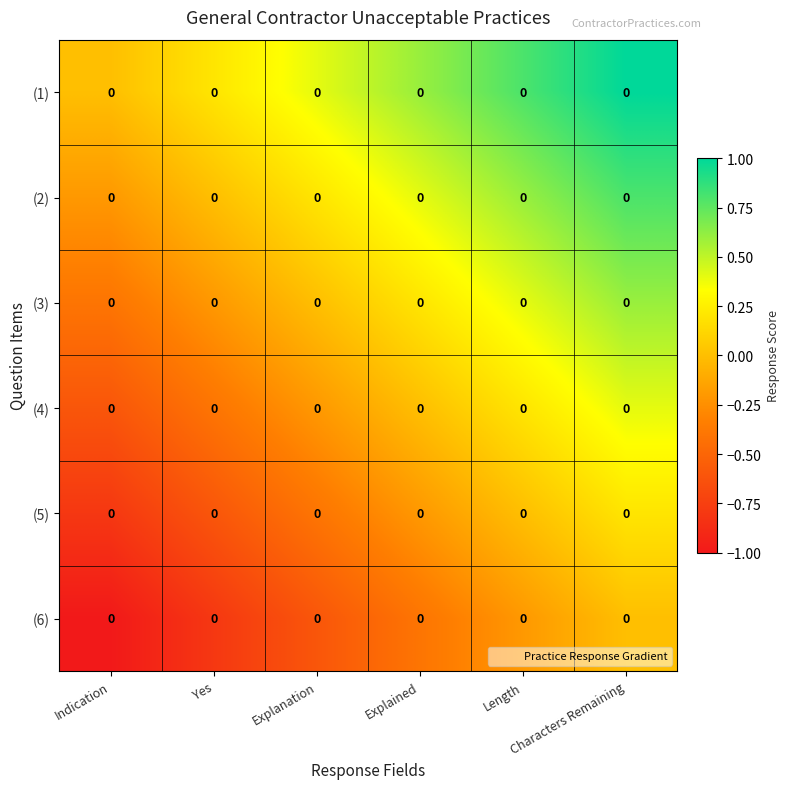

How many values in (5) are below zero?

4